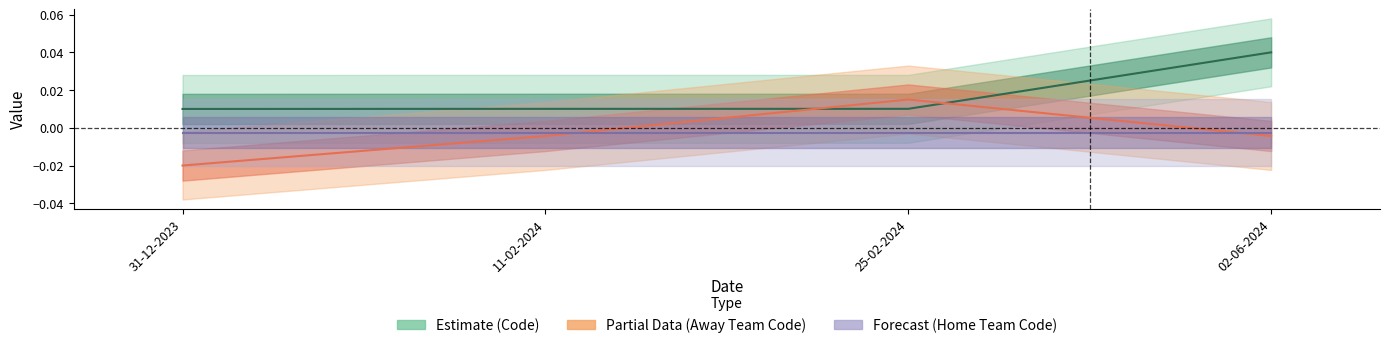

The Code series shows 0.1 at 02-06-2024. True or false?

False